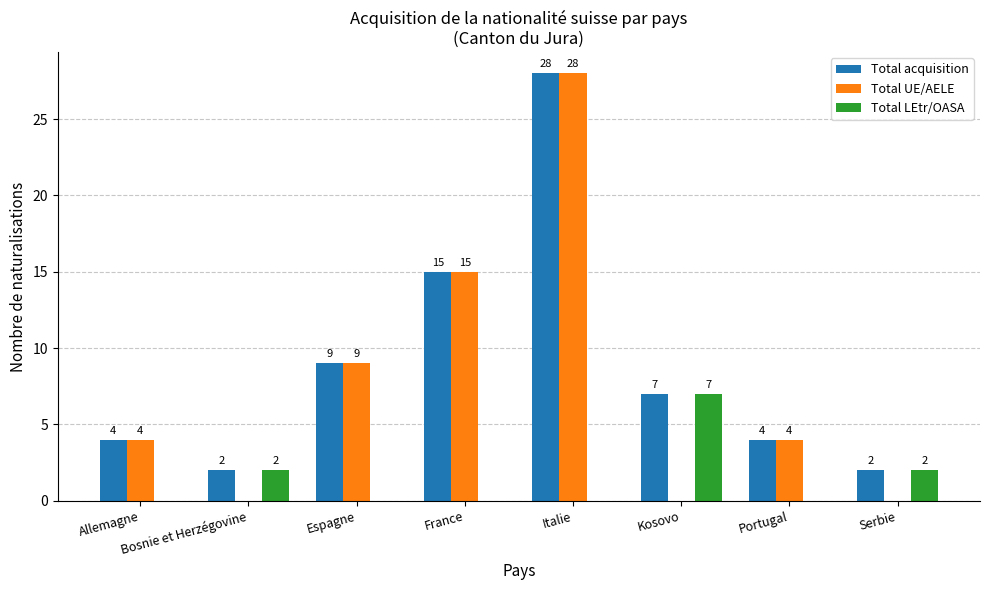

How many Total LEtr/OASA values are between 0 and 2?

7